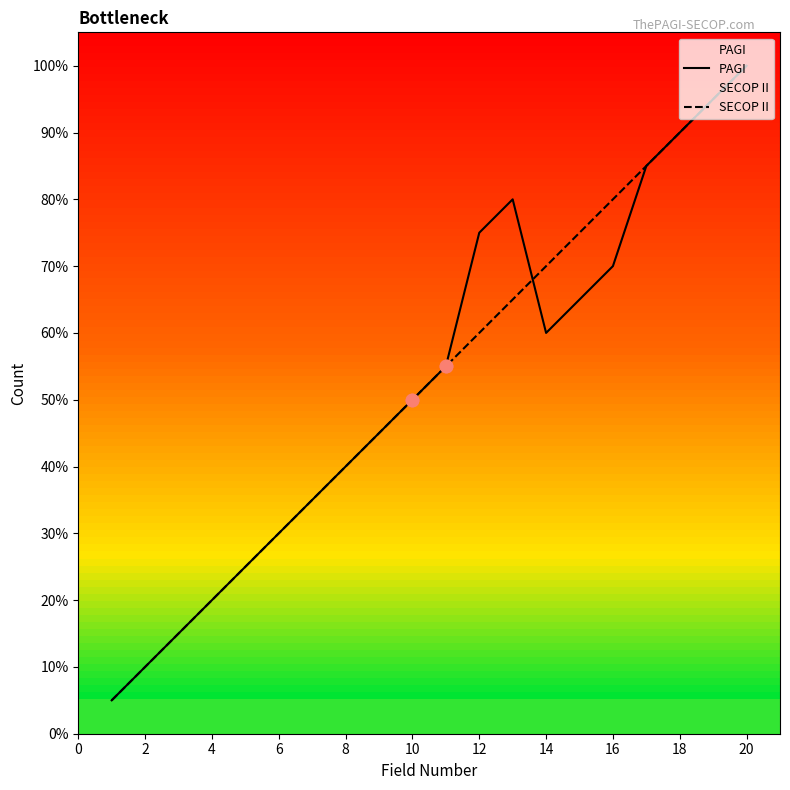

Which series contains the highest Y value?

PAGI